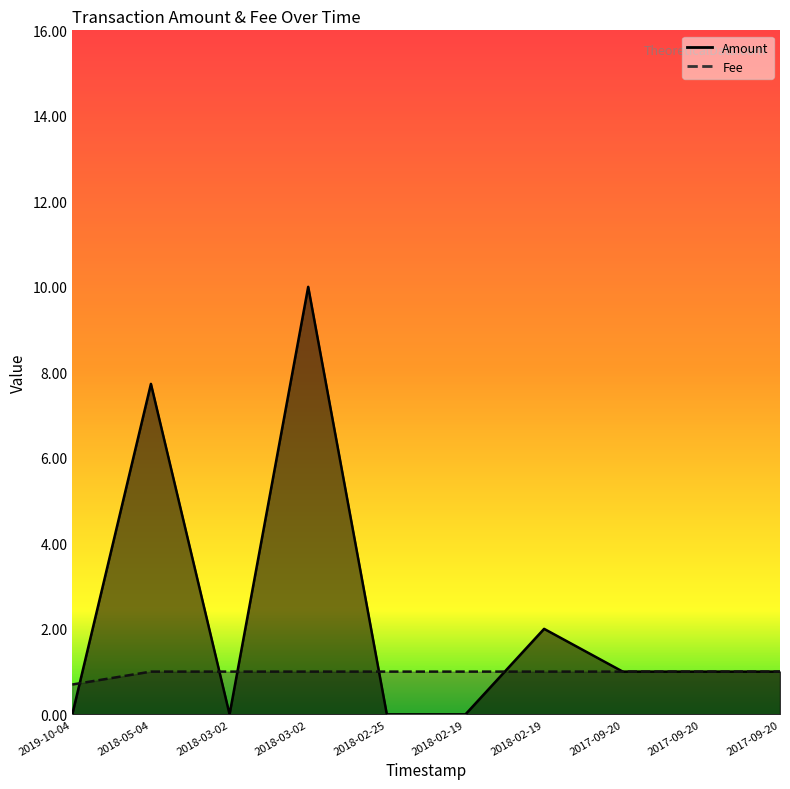

How many series are shown in this chart?

2